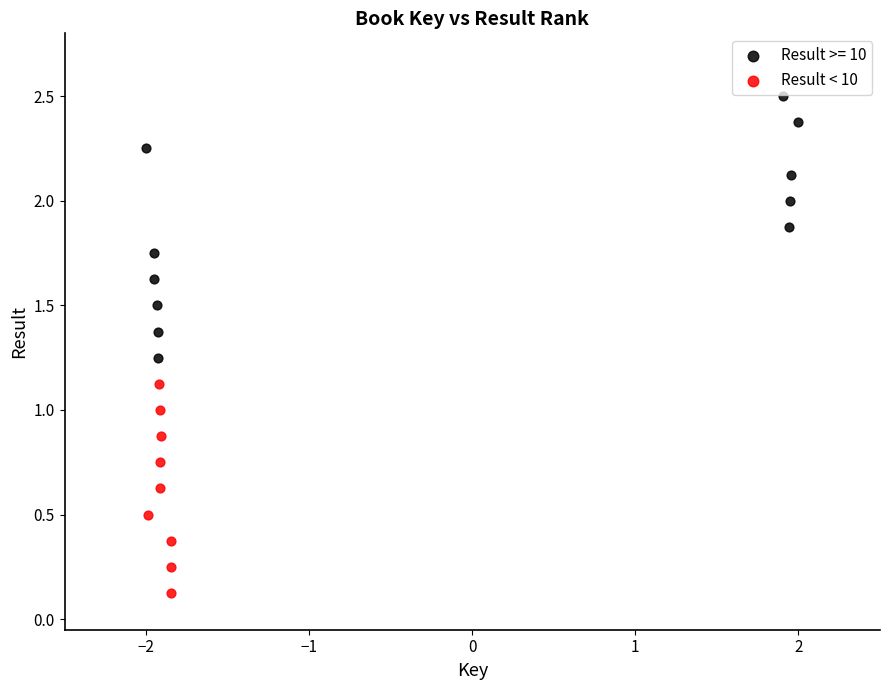

Which series has the widest spread of Y values?

Result >= 10